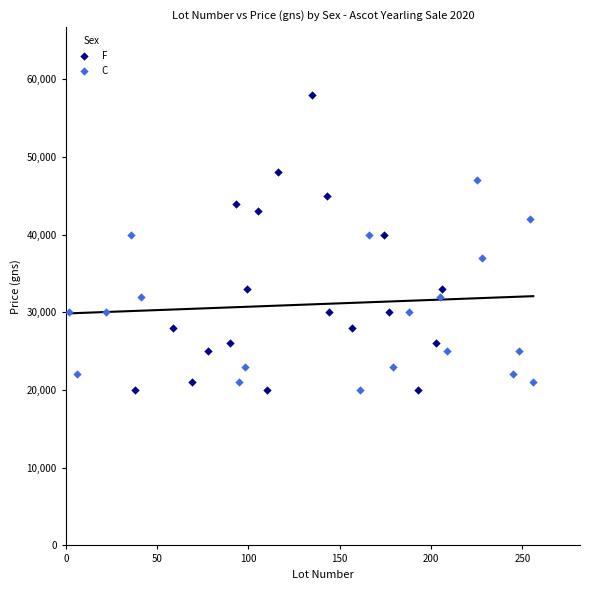

Which series contains the highest Y value?

F